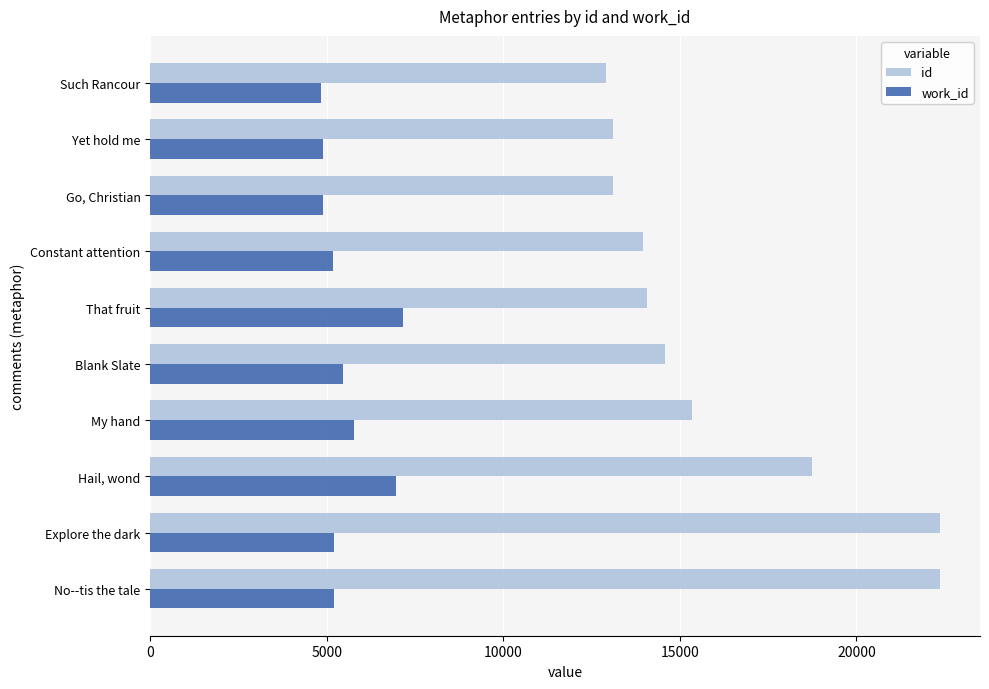

What is the maximum value shown in the chart?

22381